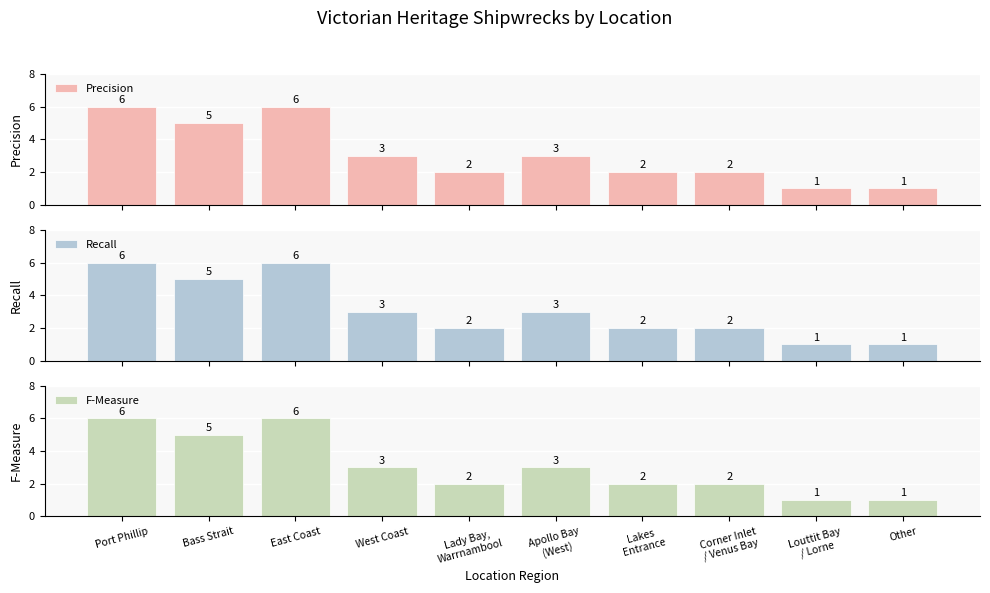

Rank the categories by Precision value from highest to lowest.

Port Phillip, East Coast, Bass Strait, West Coast, Apollo Bay
(West), Lady Bay,
Warrnambool, Lakes
Entrance, Corner Inlet
/ Venus Bay, Louttit Bay
/ Lorne, Other